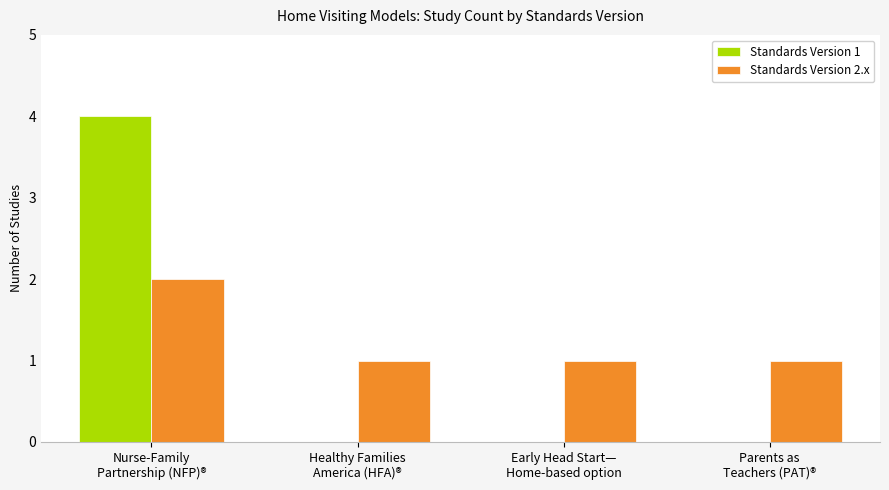

Reading right to left, what are all the values shown in this chart?

Standards Version 1: 0	0	0	4
Standards Version 2.x: 1	1	1	2